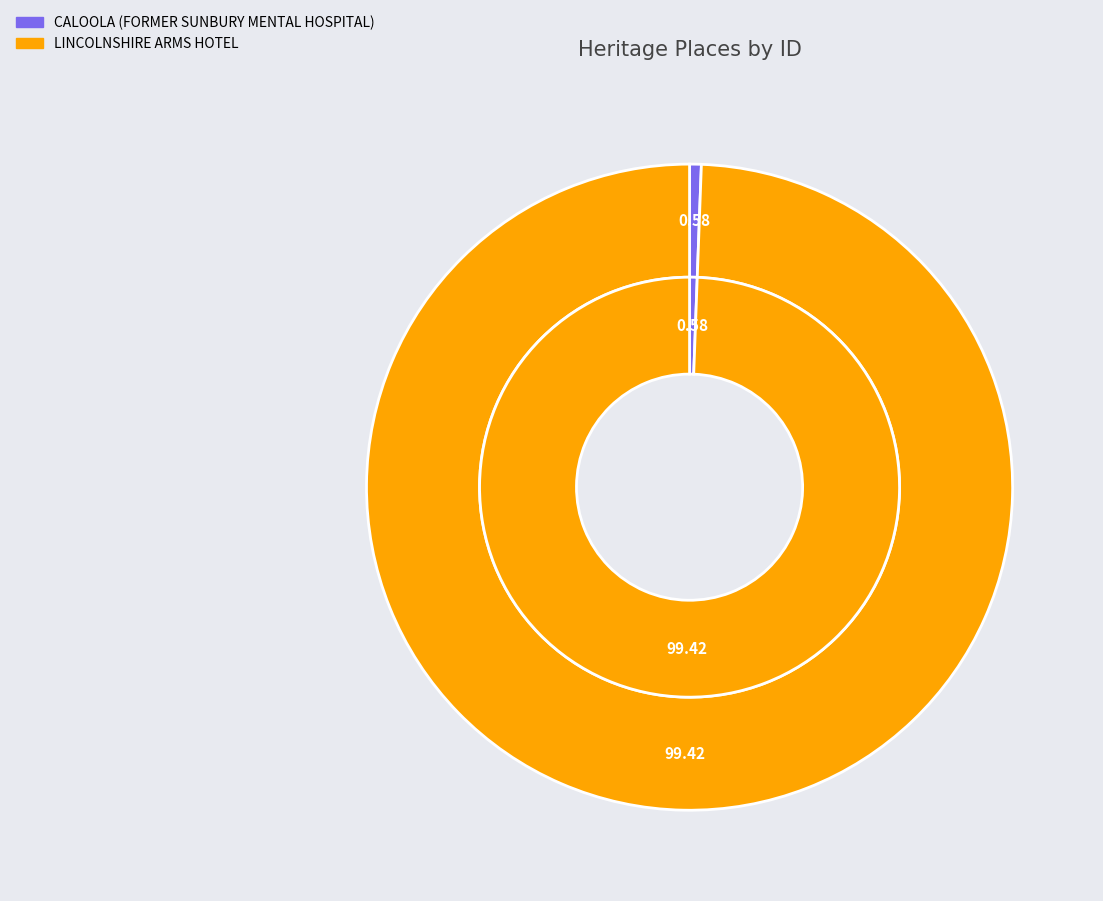

The LINCOLNSHIRE ARMS HOTEL slice represents 99% of the pie. True or false?

True